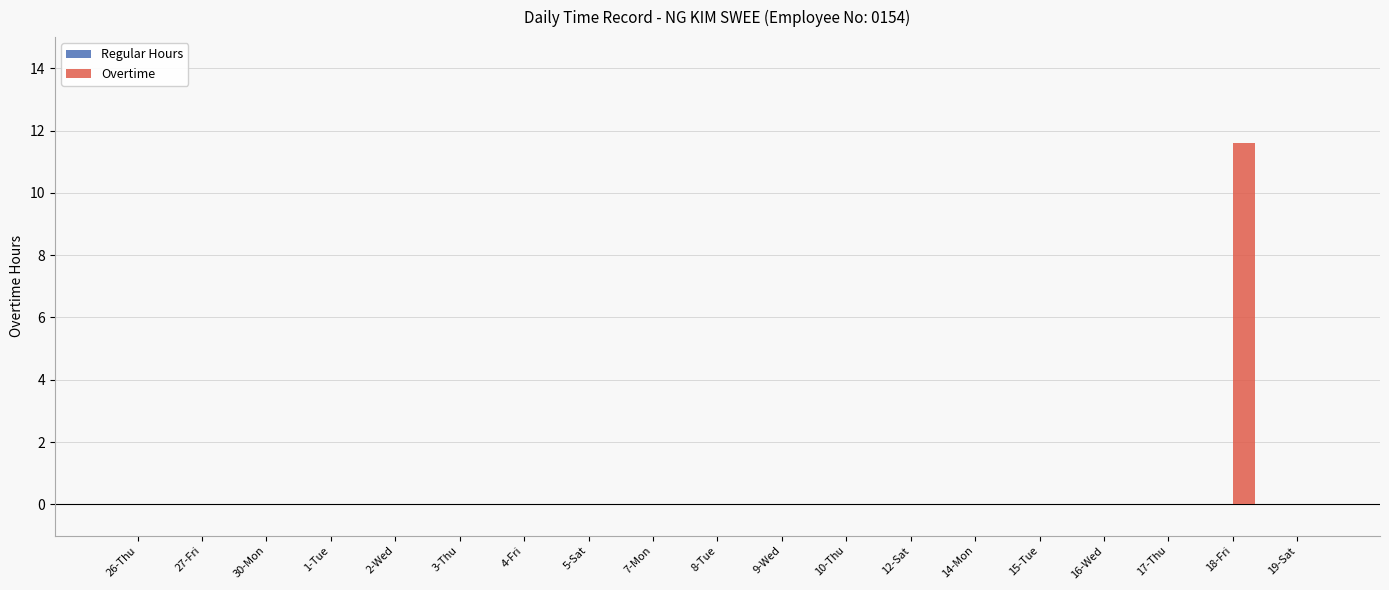

Is it true that the value at 26-Thu is 7.1?

False